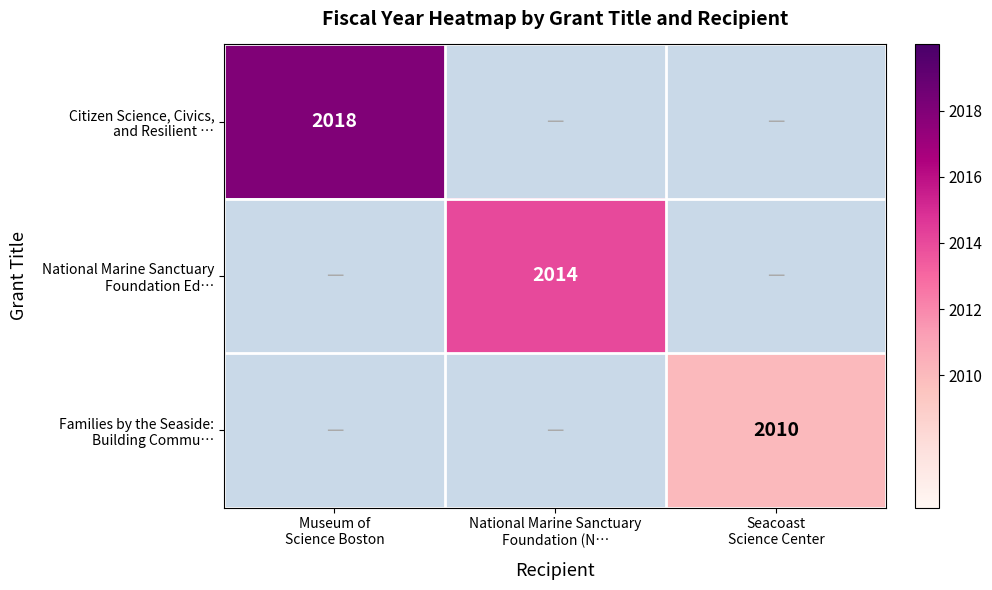

At which label is Citizen Science, Civics, and Resilient … closest to 2018?

Museum of Science Boston